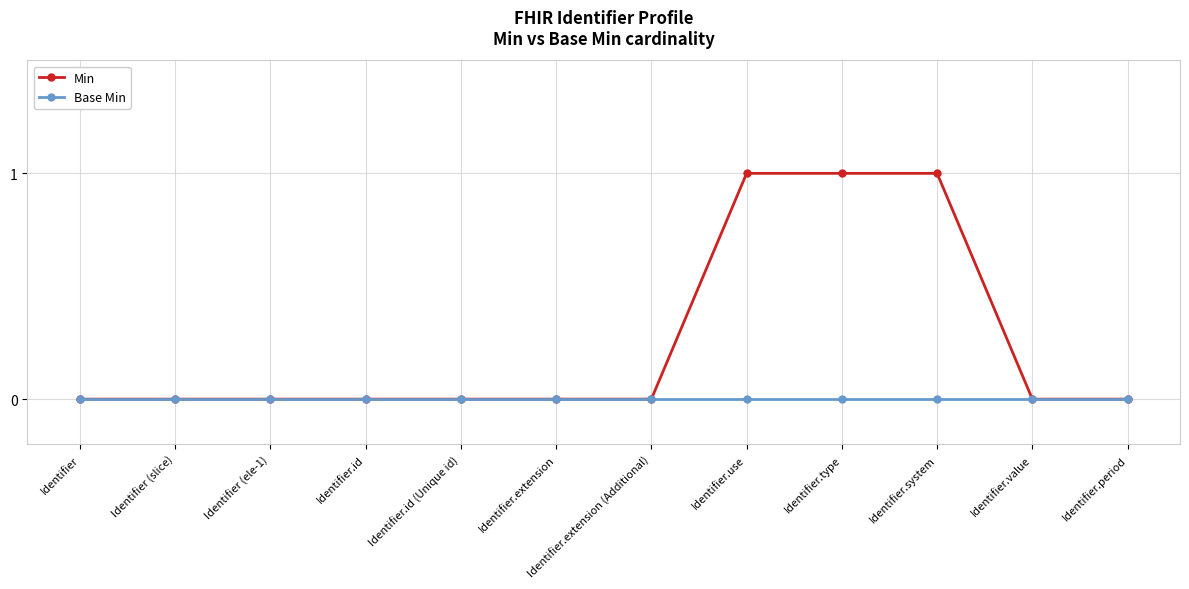

Count the number of categories in the chart.

12